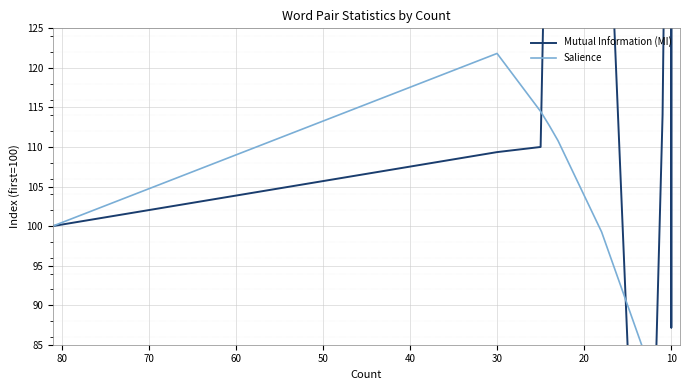

What are all the series names shown in the legend?

Mutual Information (MI), Salience